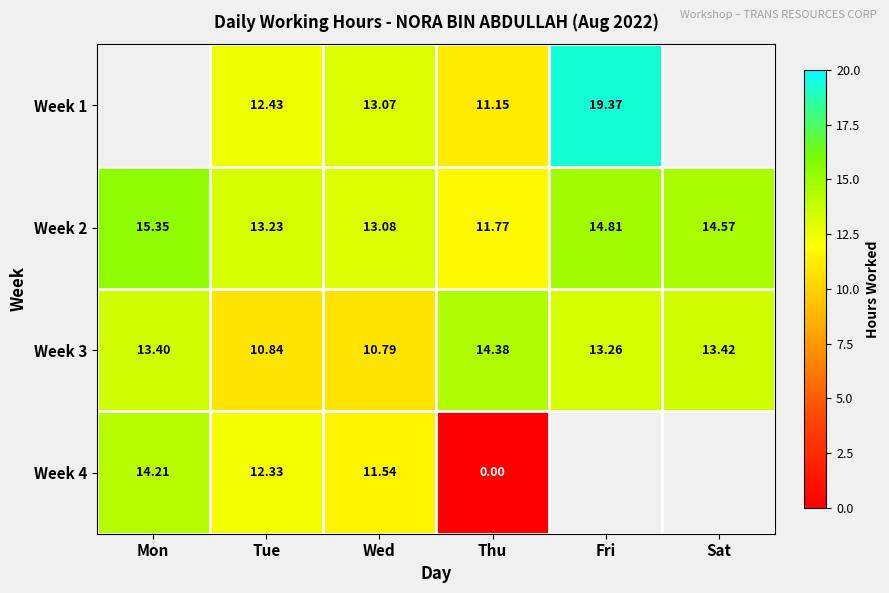

What is the sum of all Week 2 values?

82.8